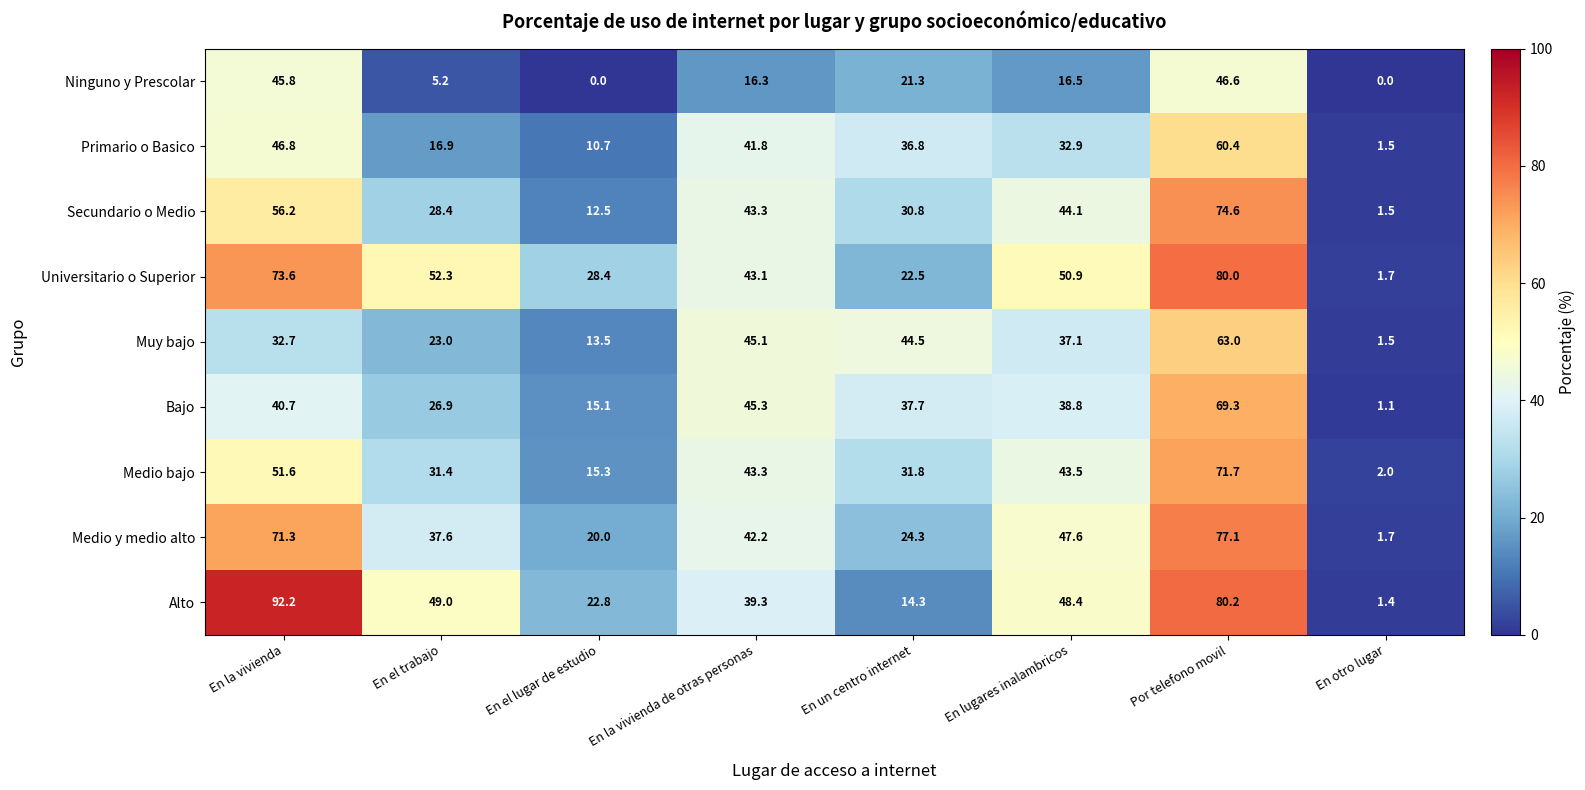

The Alto series shows 20.4 at En un centro internet. True or false?

False